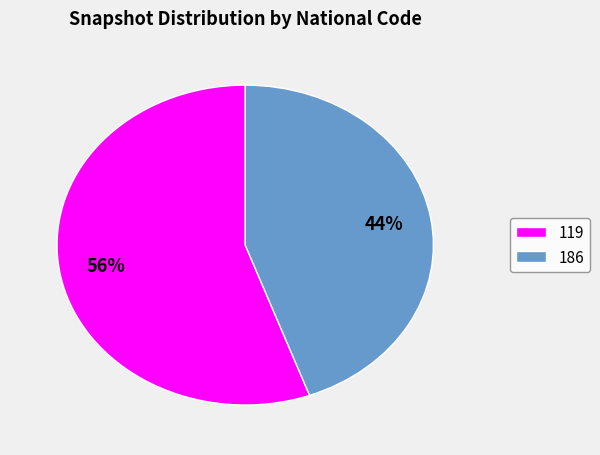

To the nearest percent, what portion does 186 represent?

44%